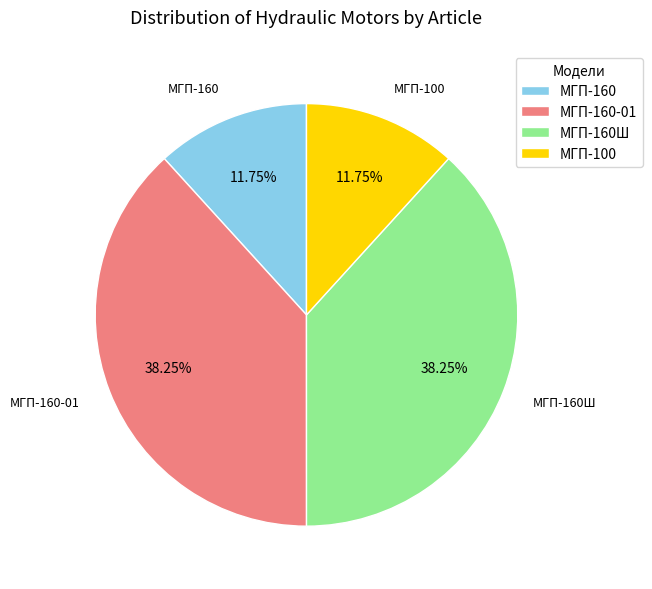

What is the ratio of the value at МГП-160Ш to the value at МГП-160-01?

1.0